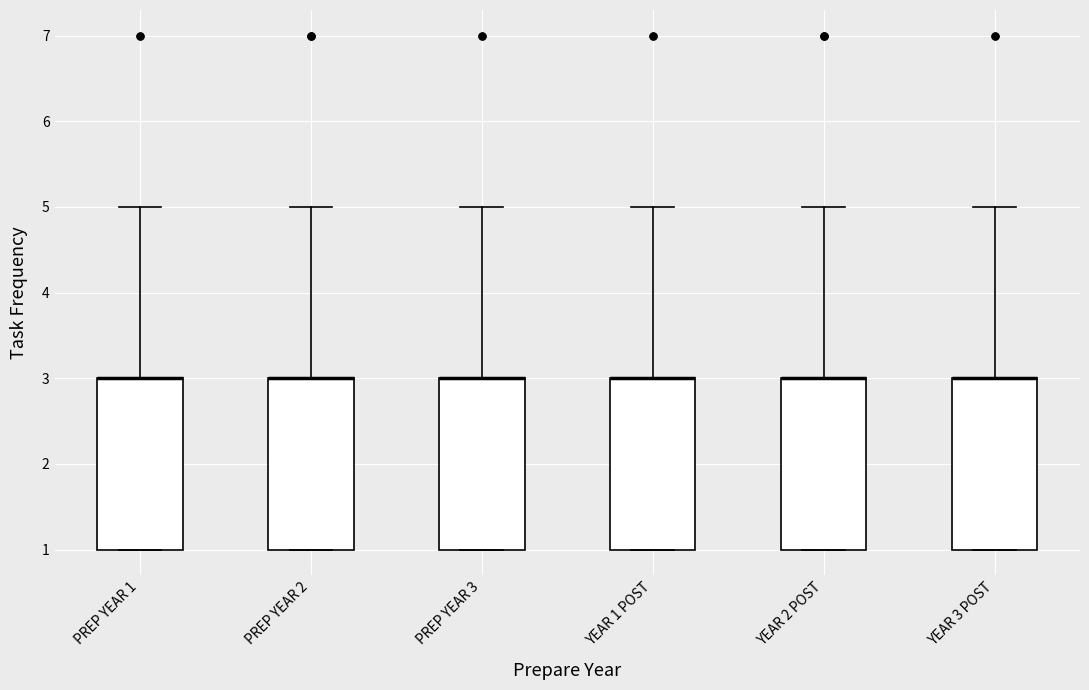

Reading left to right, transcribe this box plot: for each box, give where its median line is, the range the box spans, and where its two whiskers end, as read against the y-axis. The values are not printed on the chart, so give them approximately, as read against the axis.

PREP YEAR 1: median 3 (drawn on the box's upper edge), box 1 to 3, whiskers 1 to 5
PREP YEAR 2: median 3 (drawn on the box's upper edge), box 1 to 3, whiskers 1 to 5
PREP YEAR 3: median 3 (drawn on the box's upper edge), box 1 to 3, whiskers 1 to 5
YEAR 1 POST: median 3 (drawn on the box's upper edge), box 1 to 3, whiskers 1 to 5
YEAR 2 POST: median 3 (drawn on the box's upper edge), box 1 to 3, whiskers 1 to 5
YEAR 3 POST: median 3 (drawn on the box's upper edge), box 1 to 3, whiskers 1 to 5